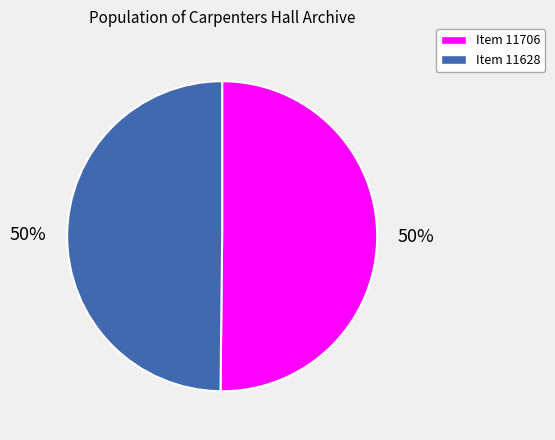

To the nearest percent, what percentage of the pie is Item 11628?

50%